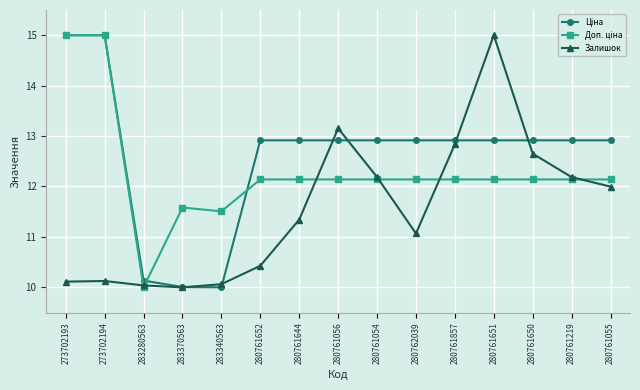

What is the difference between the maximum and second lowest values in the Залишок series?

5.0